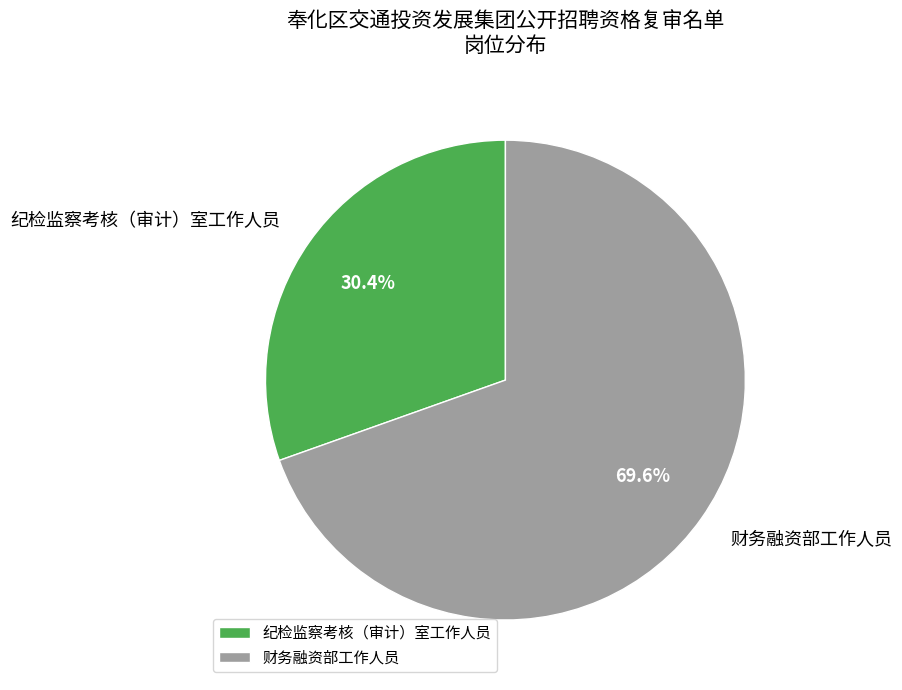

Count the number of slices in the pie.

2